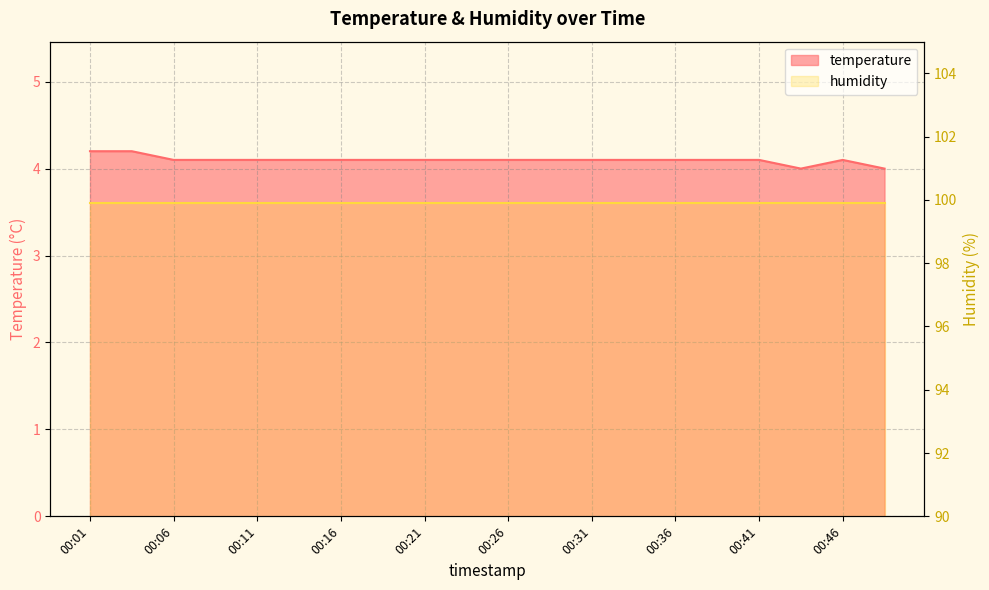

How many interior local peaks (higher than both neighbors) does the data have?

1